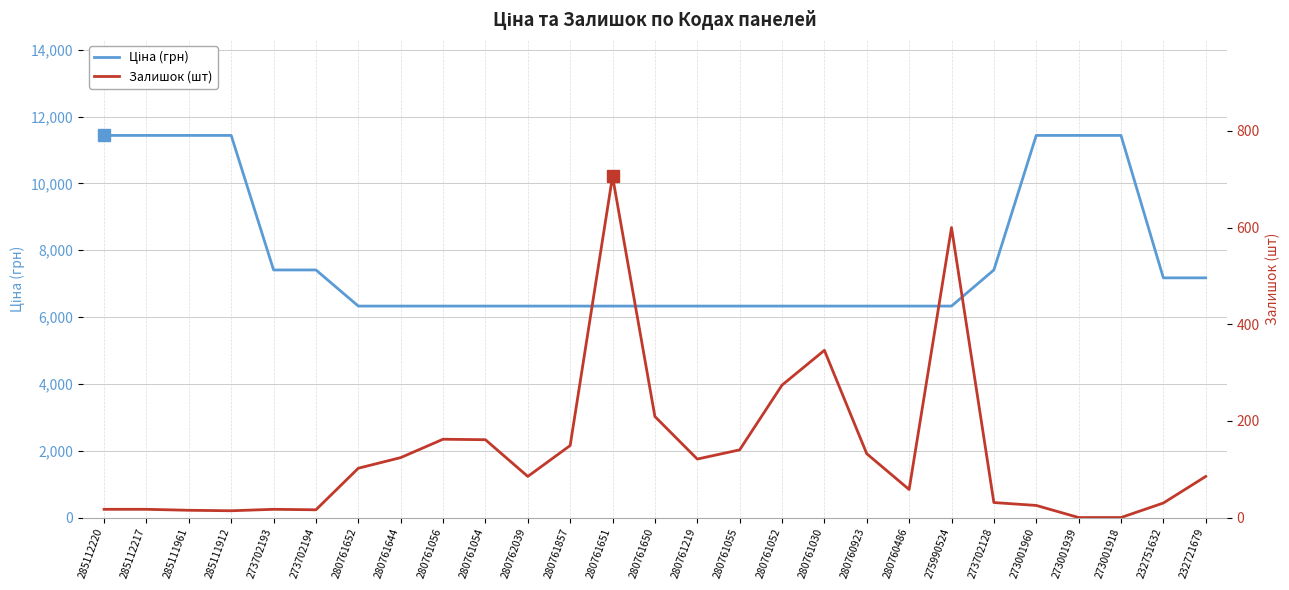

What is the approximate value of Ціна (грн) at 280762039?

6328.7